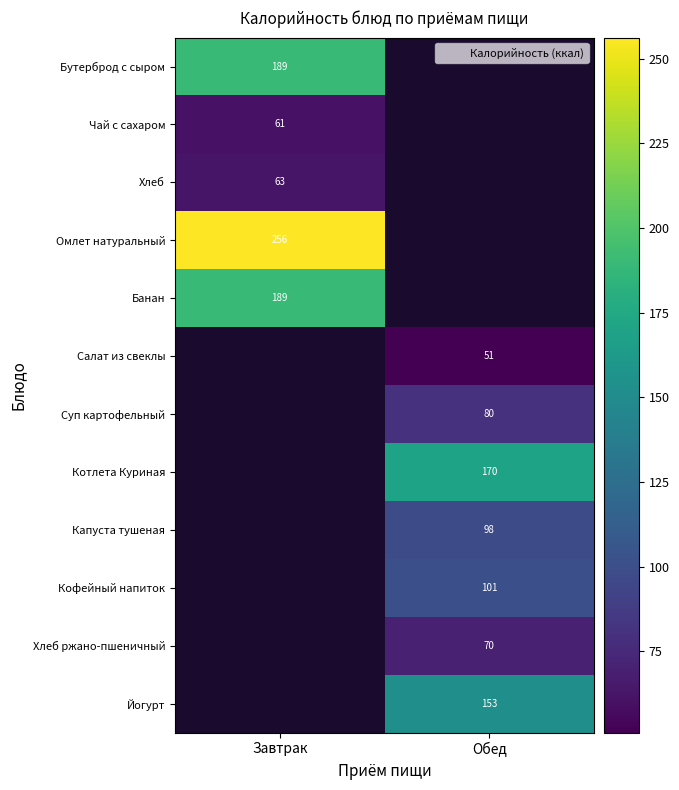

At which label does Чай с сахаром reach its minimum?

Завтрак